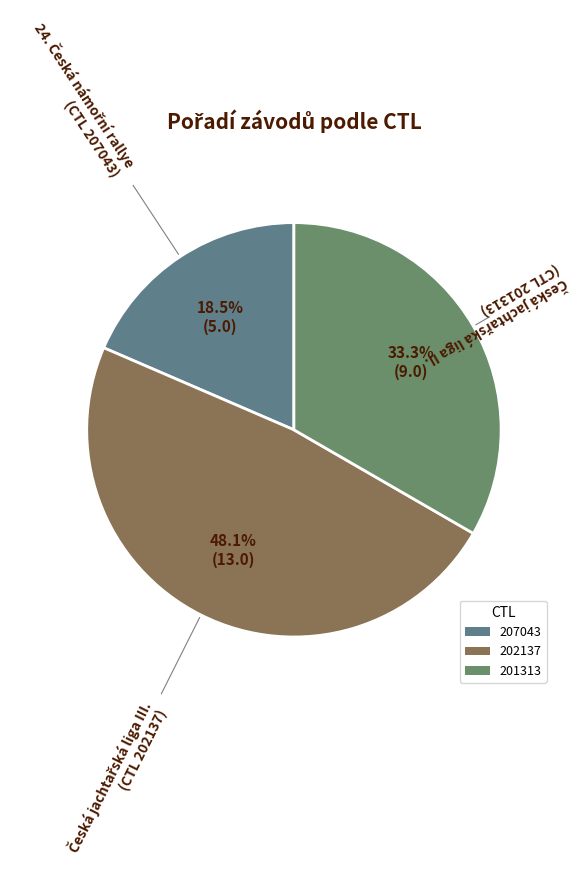

What is the total percentage of 201313 and 207043?

51.9%